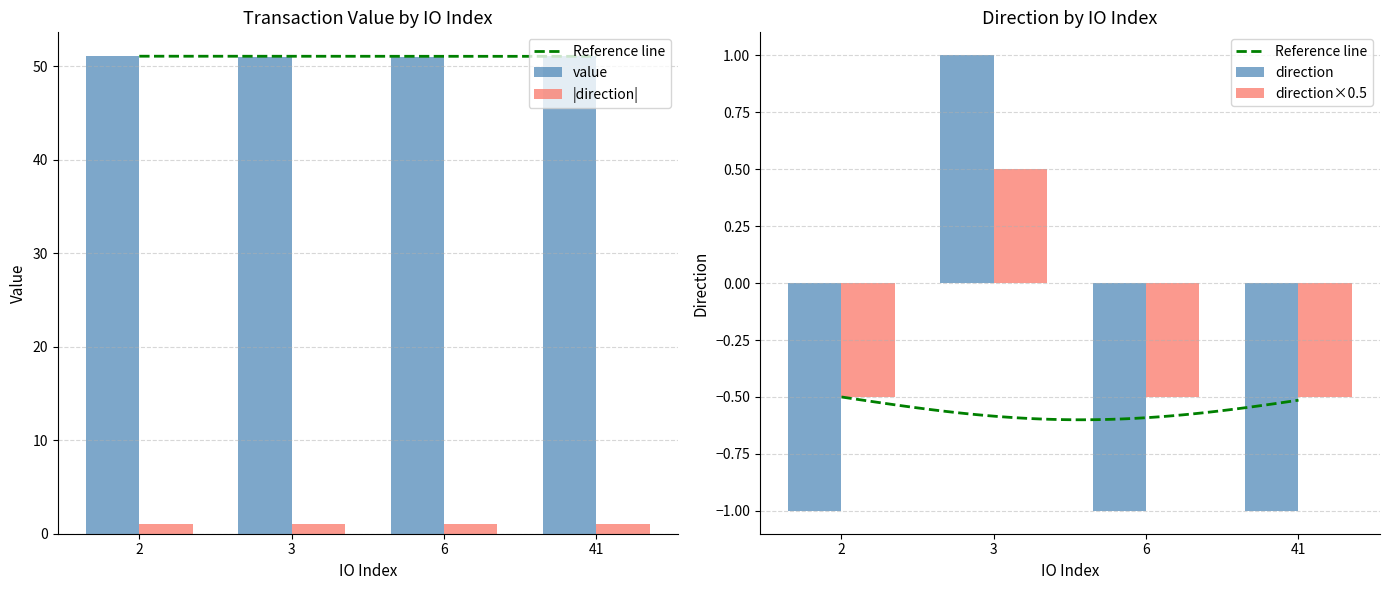

How many groups of bars are there?

4